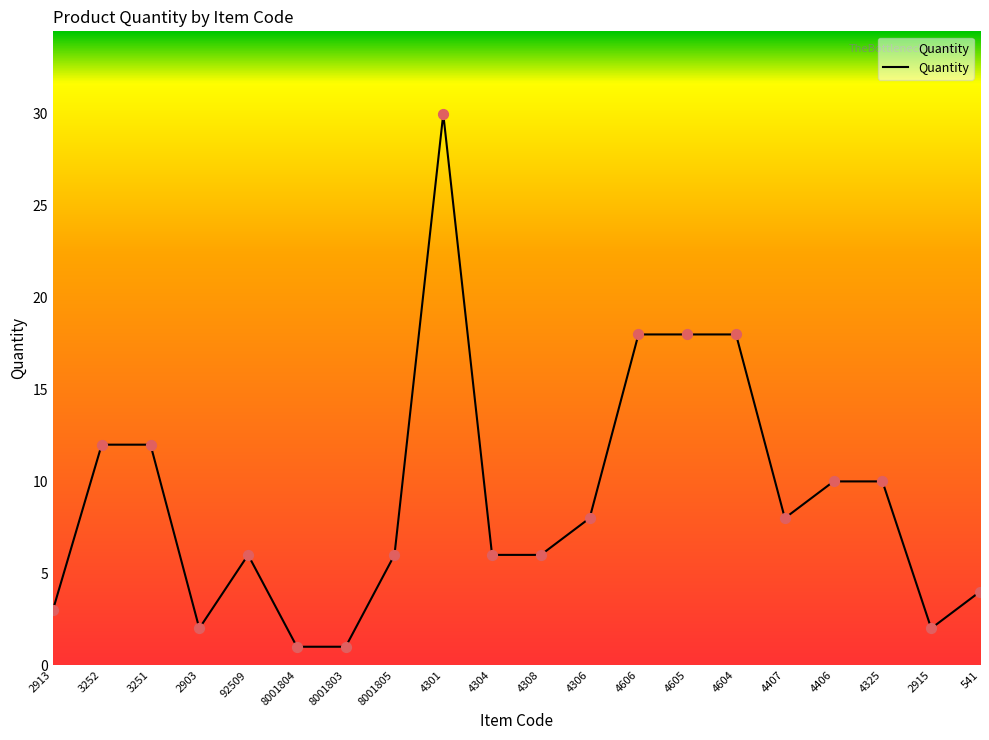

Which has a higher value, 4304 or 4407?

4407